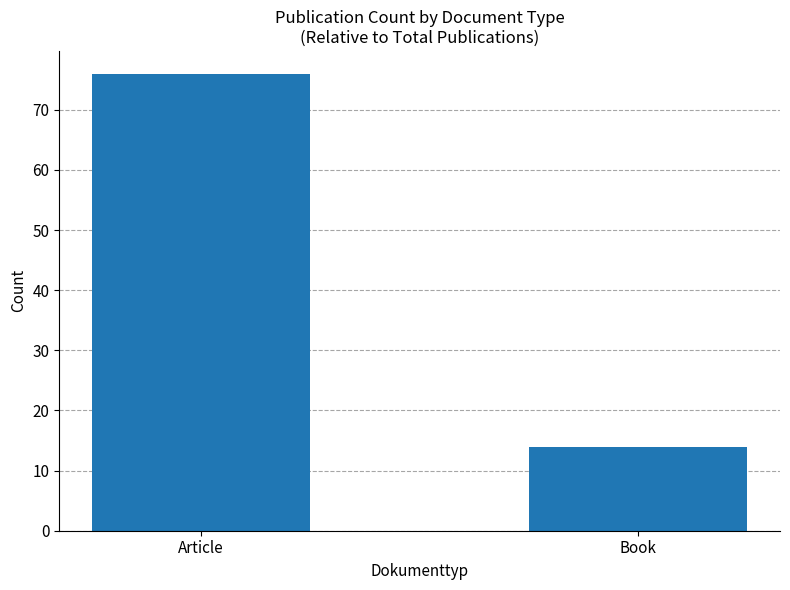

What position from the left is Book?

2